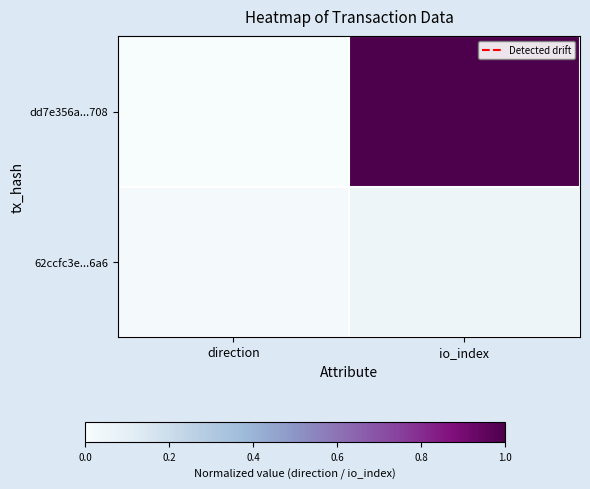

Which category has the highest value across all series?

io_index